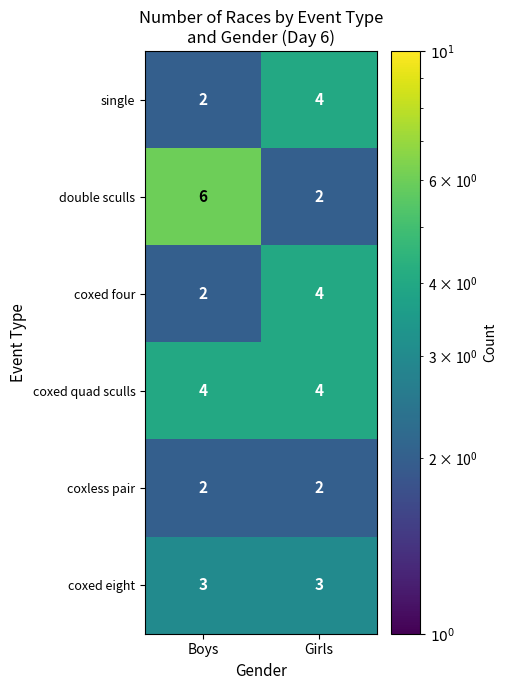

At which label is coxed four closest to 3?

Boys